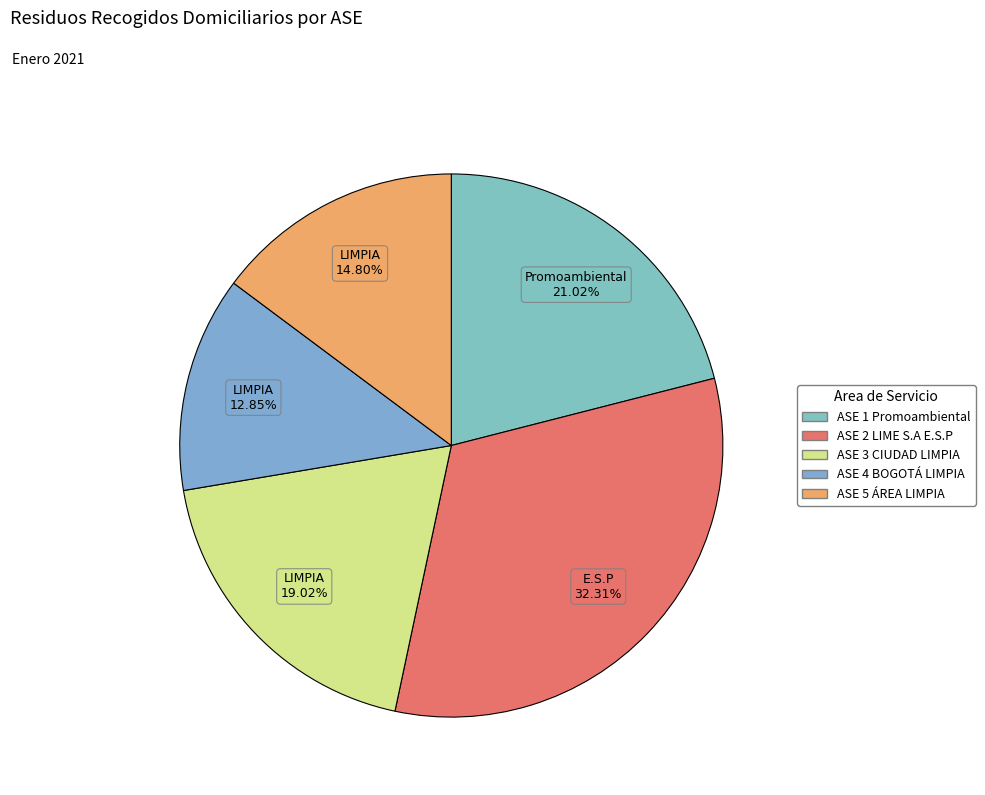

How many slices are in this pie chart?

5